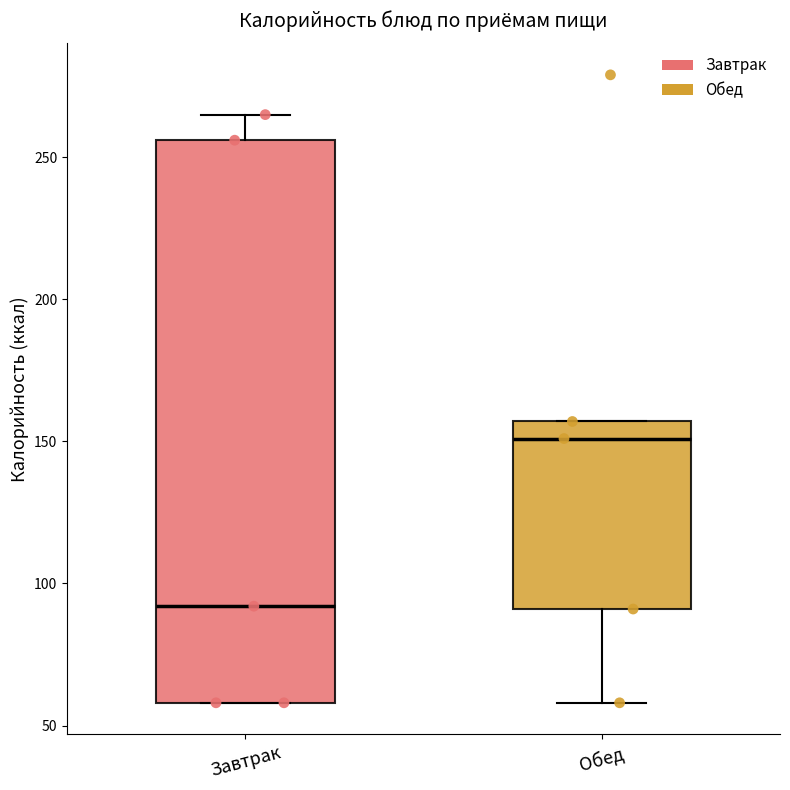

Reading left to right, transcribe this box plot: for each box, give where its median line is, the range the box spans, and where its two whiskers end, as read against the y-axis. The values are not printed on the chart, so give them approximately, as read against the axis.

Завтрак: median 90, box 60 to 255, whiskers 60 to 265
Обед: median 150, box 90 to 155, whiskers 60 to 155